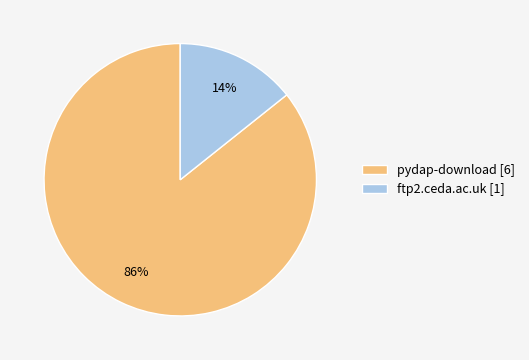

To the nearest percent, what is the combined percentage of ftp2.ceda.ac.uk [1] and pydap-download [6]?

100%